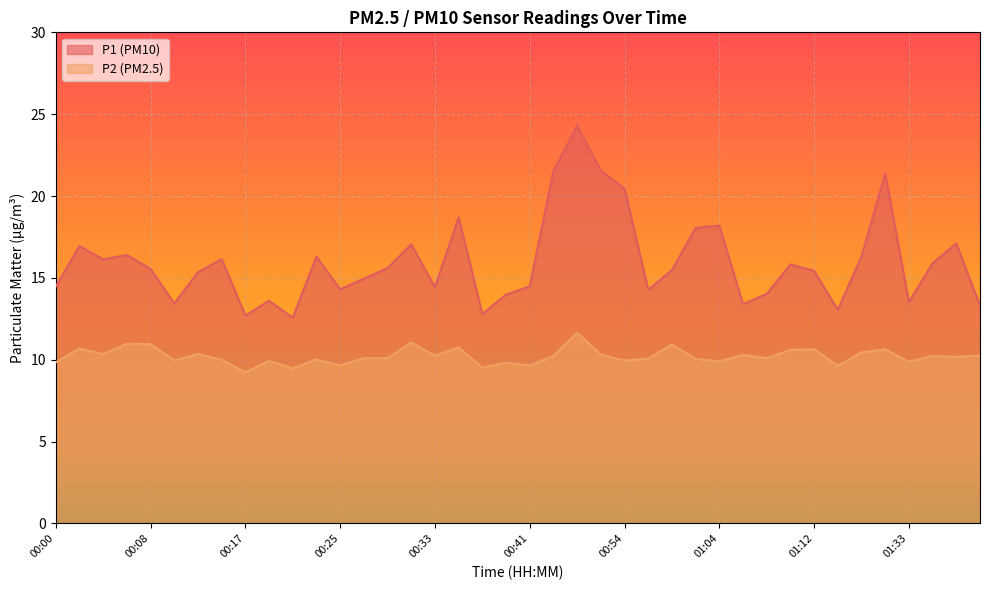

What position from the right is 00:11?

35